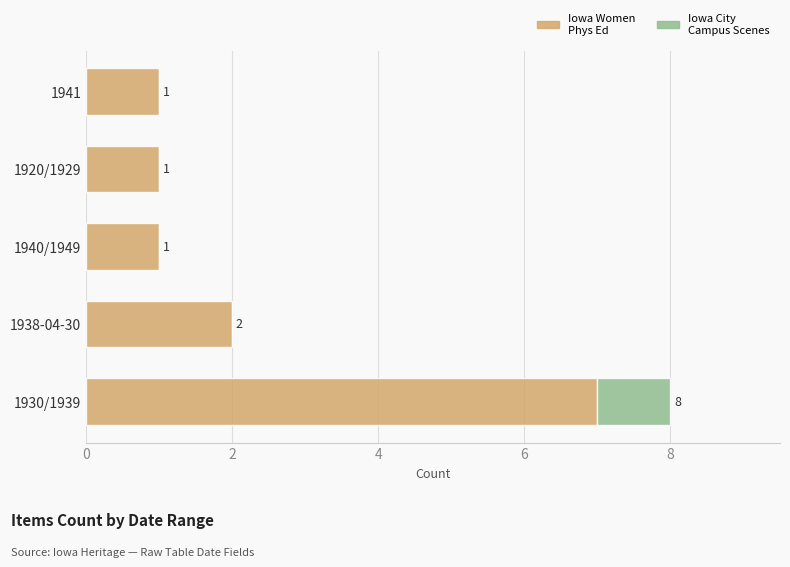

At which category is the sum across all series the highest?

1930/1939